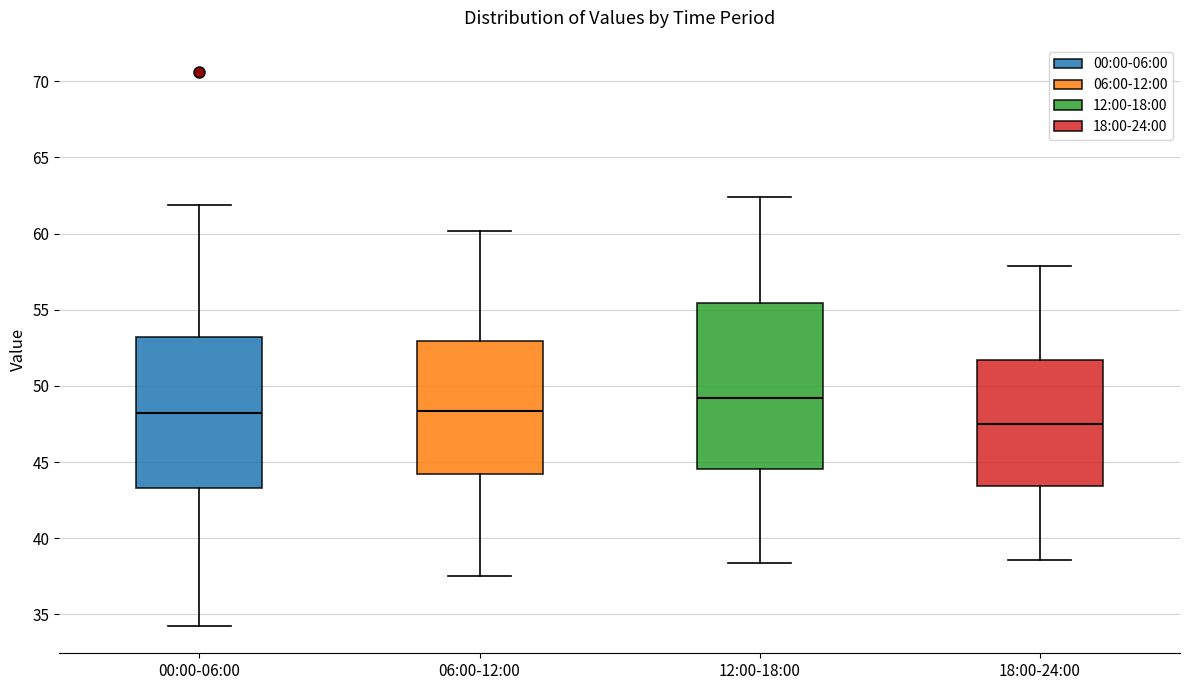

Which box's median line is the highest?

12:00-18:00